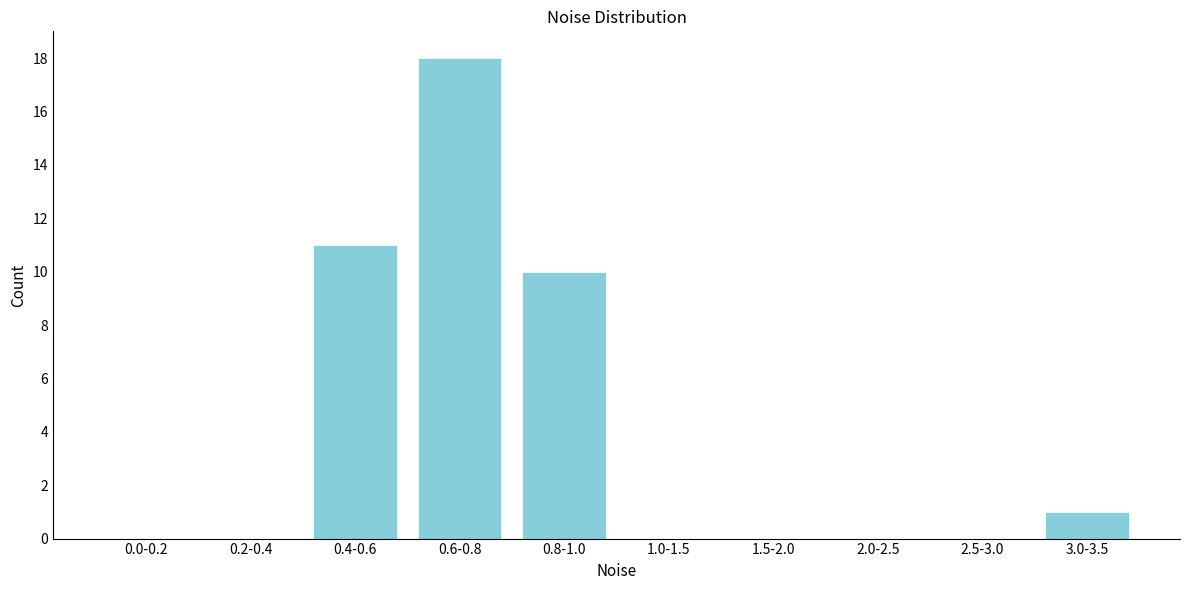

Reading right to left, transcribe all the data shown in this chart.

3.0-3.5=1	2.5-3.0=0	2.0-2.5=0	1.5-2.0=0	1.0-1.5=0	0.8-1.0=10	0.6-0.8=18	0.4-0.6=11	0.2-0.4=0	0.0-0.2=0